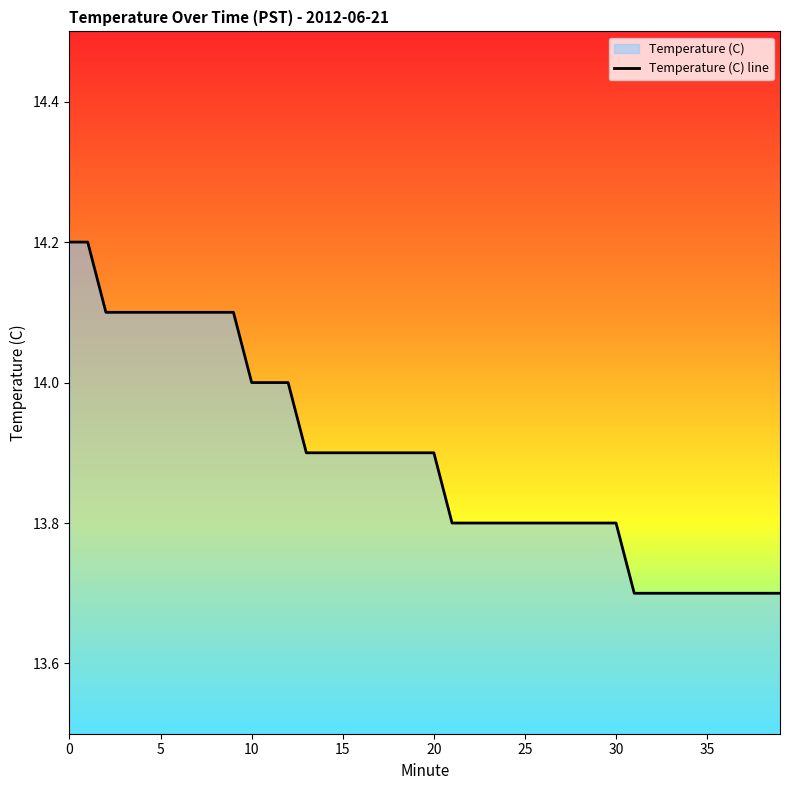

What is the smallest value displayed?

13.7